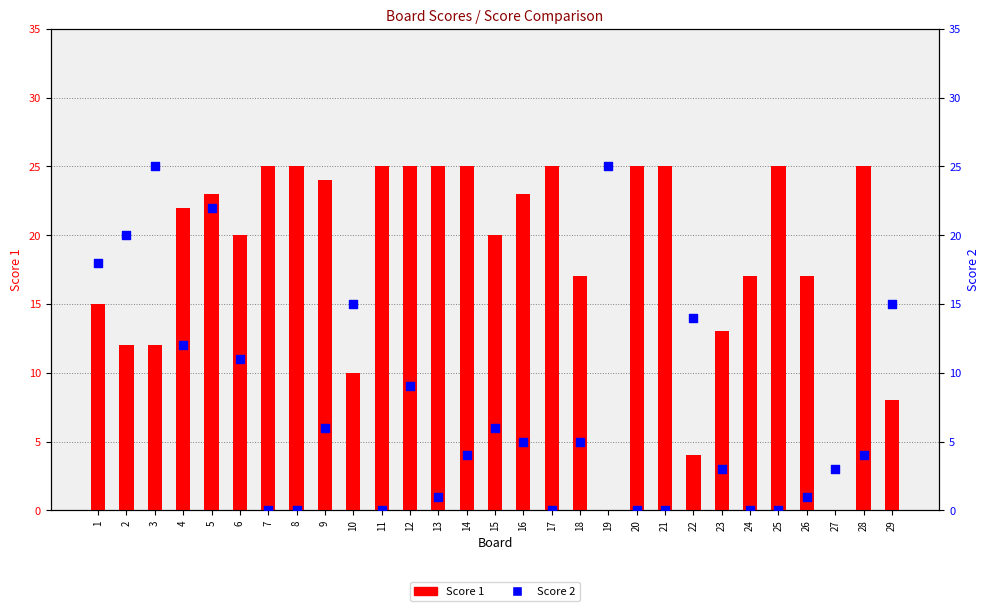

What is the total value across all series at 3?

37